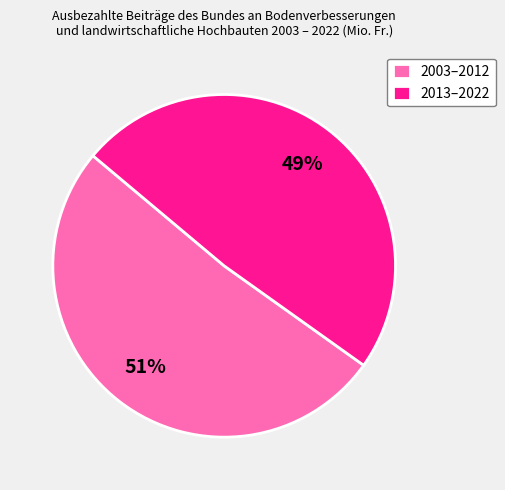

Approximately how many times larger is the value at 2013–2022 compared to 2003–2012?

1.0